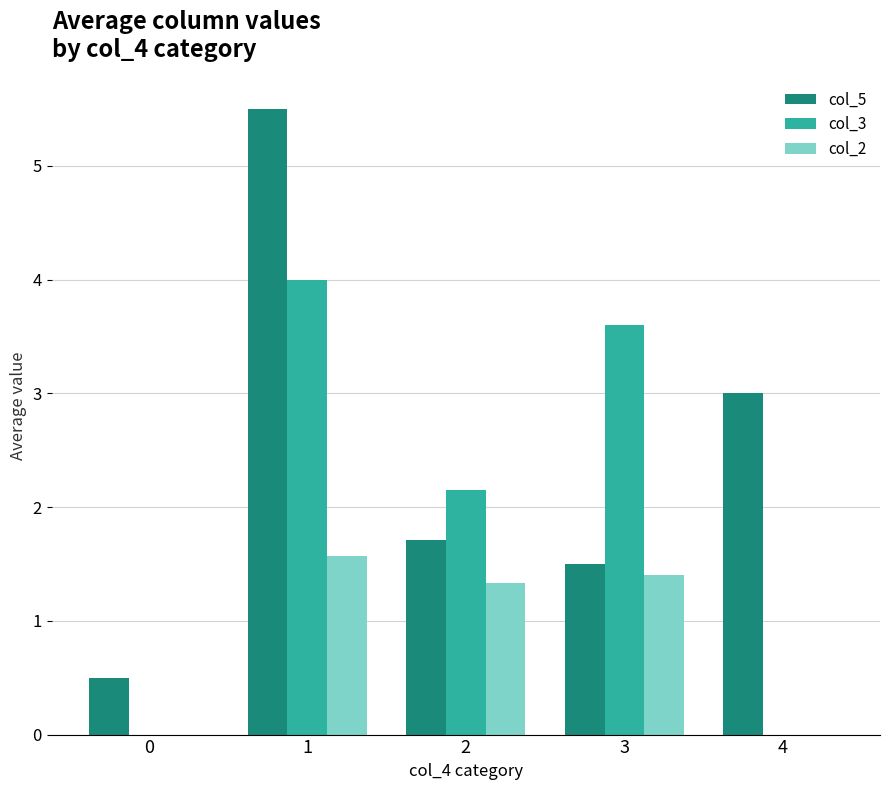

What is the total value across all series at 1?

11.1